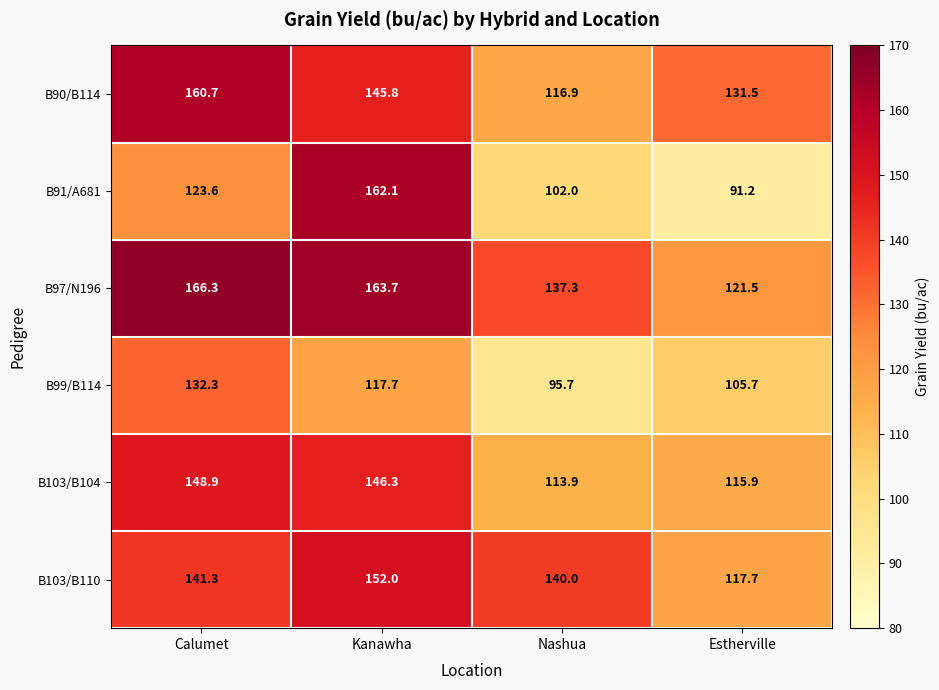

How many series are shown in this chart?

6